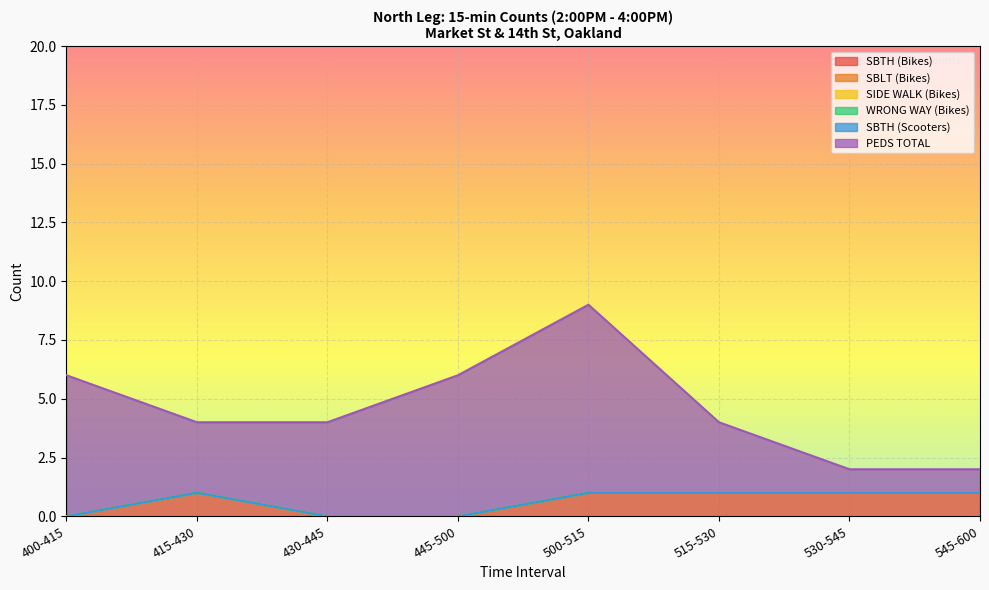

What position from the right is 445-500?

5